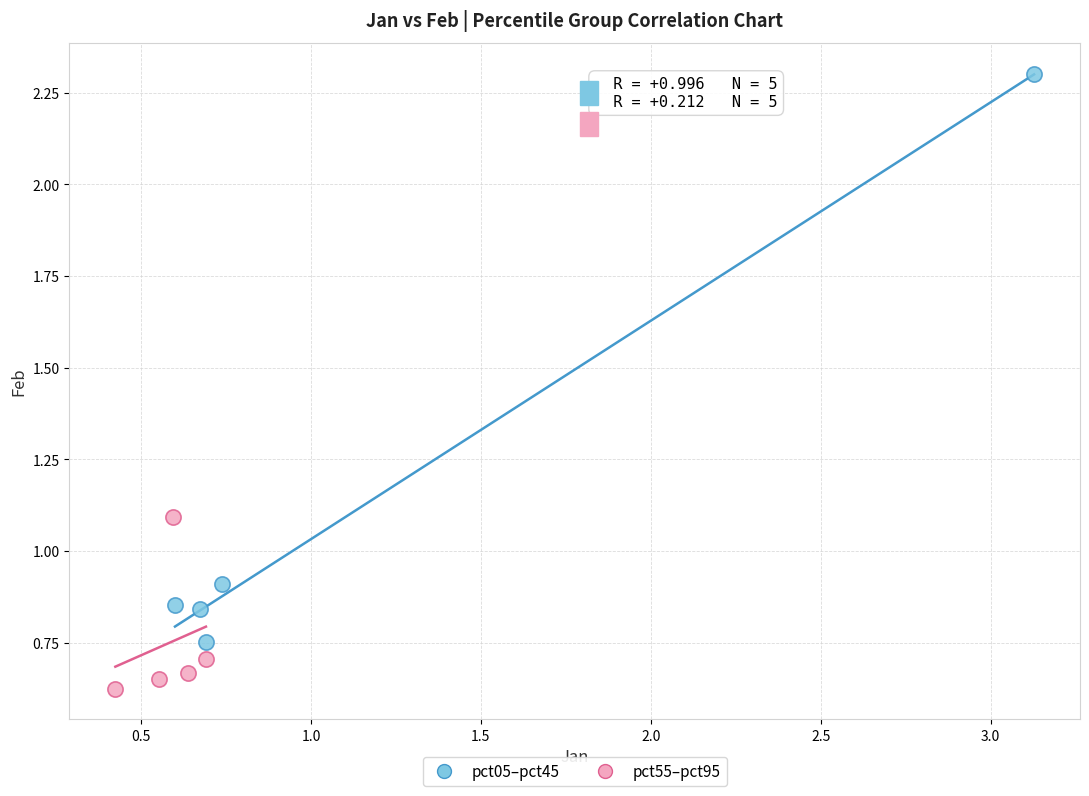

Which series reaches the maximum Y coordinate?

pct05–pct45